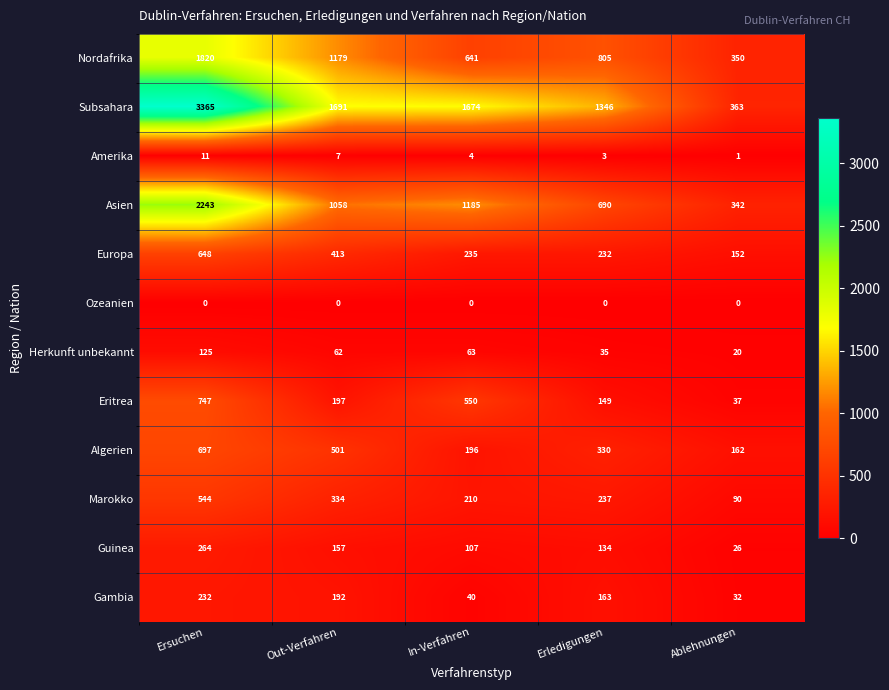

The Herkunft unbekannt series shows 84 at Ersuchen. True or false?

False